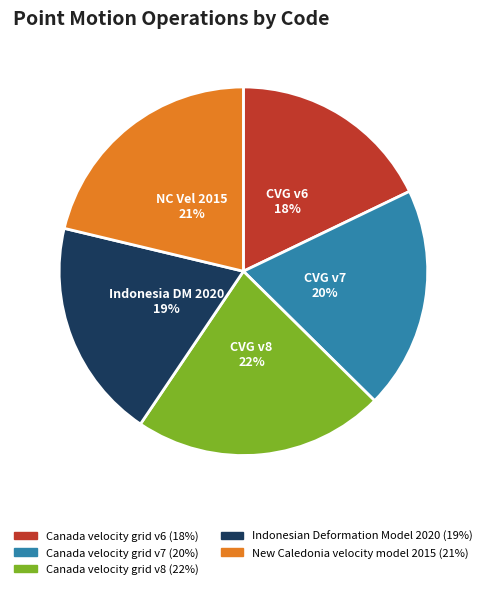

Is the sum of Canada velocity grid v7 and New Caledonia velocity model 2015 greater than half?

No